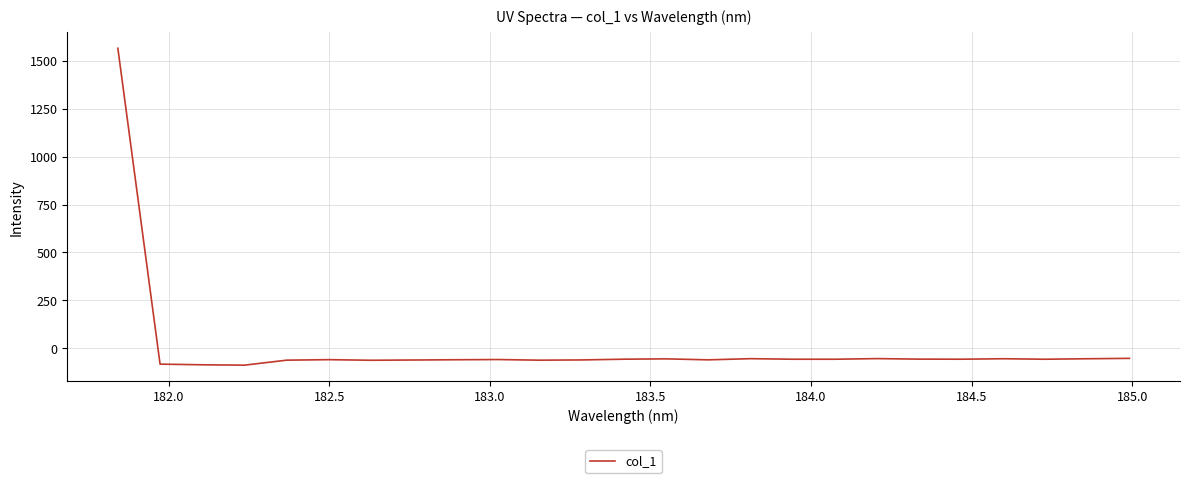

What is the minimum value shown in the chart?

-88.5